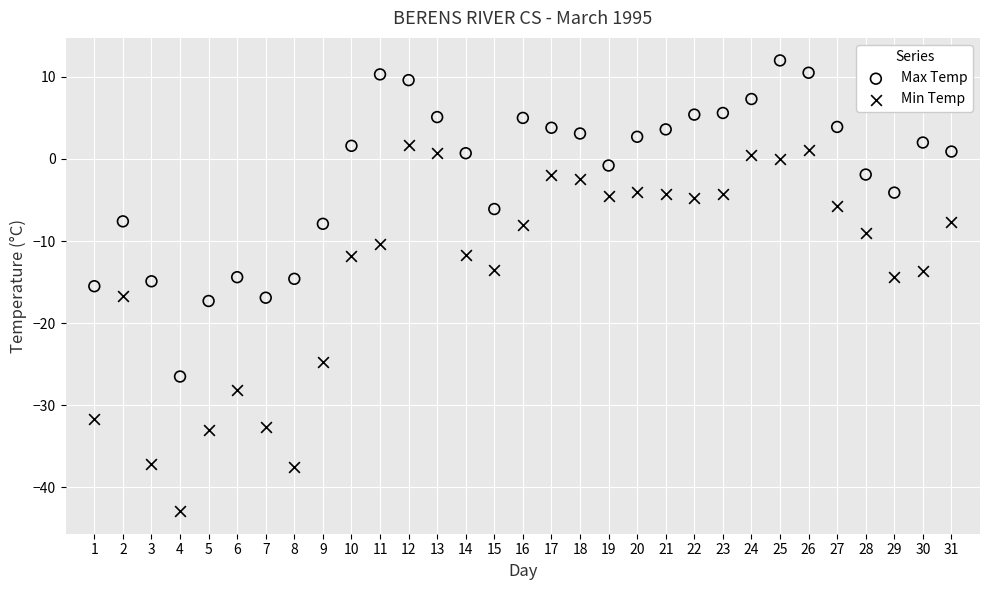

What is the X range (max minus min) for the scatter plot?

30.0